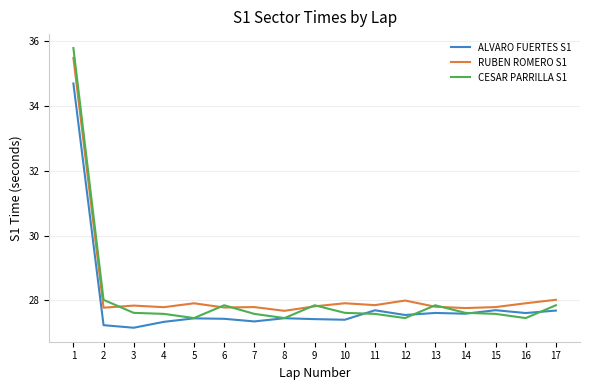

What is the greatest value displayed?

35.8